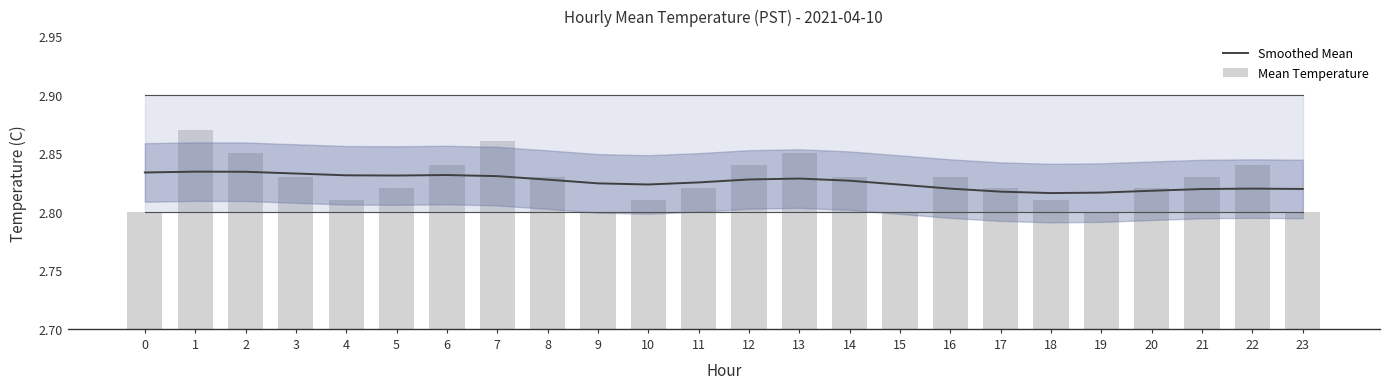

What is the sum of the Mean Temperature values at 7 and 10?

5.7